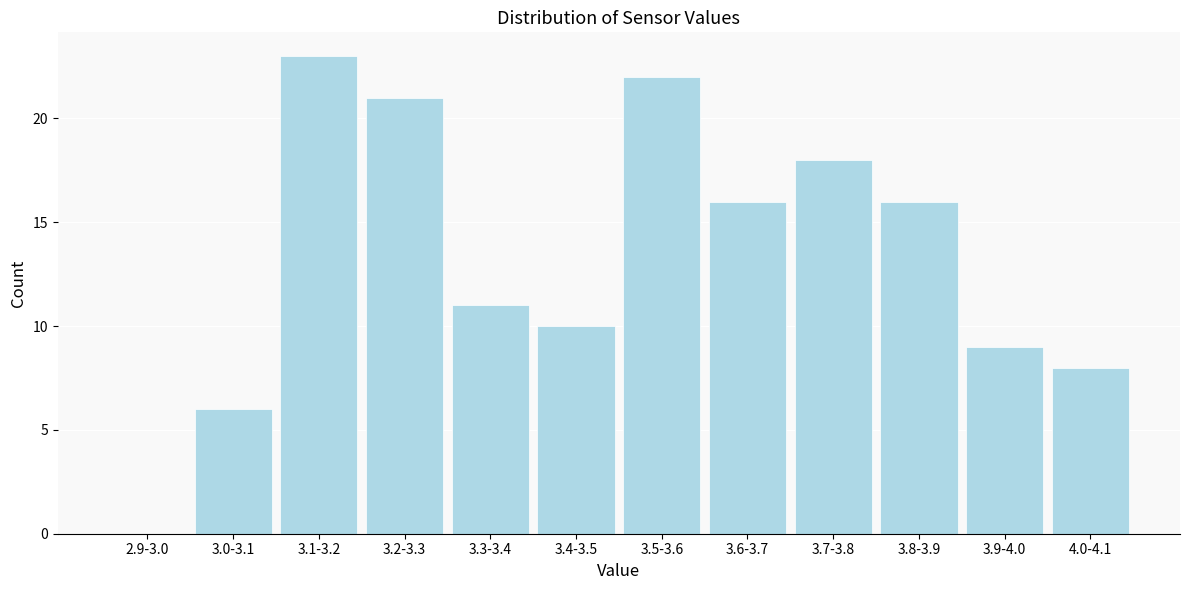

Reading left to right, extract all data points from this chart.

2.9-3.0=0	3.0-3.1=6	3.1-3.2=23	3.2-3.3=21	3.3-3.4=11	3.4-3.5=10	3.5-3.6=22	3.6-3.7=16	3.7-3.8=18	3.8-3.9=16	3.9-4.0=9	4.0-4.1=8